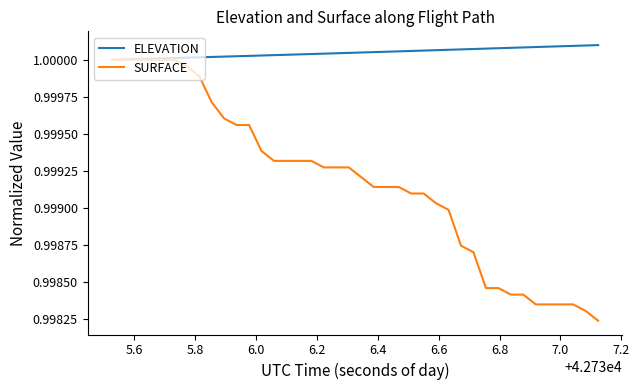

Which series has the largest range (max minus min)?

SURFACE